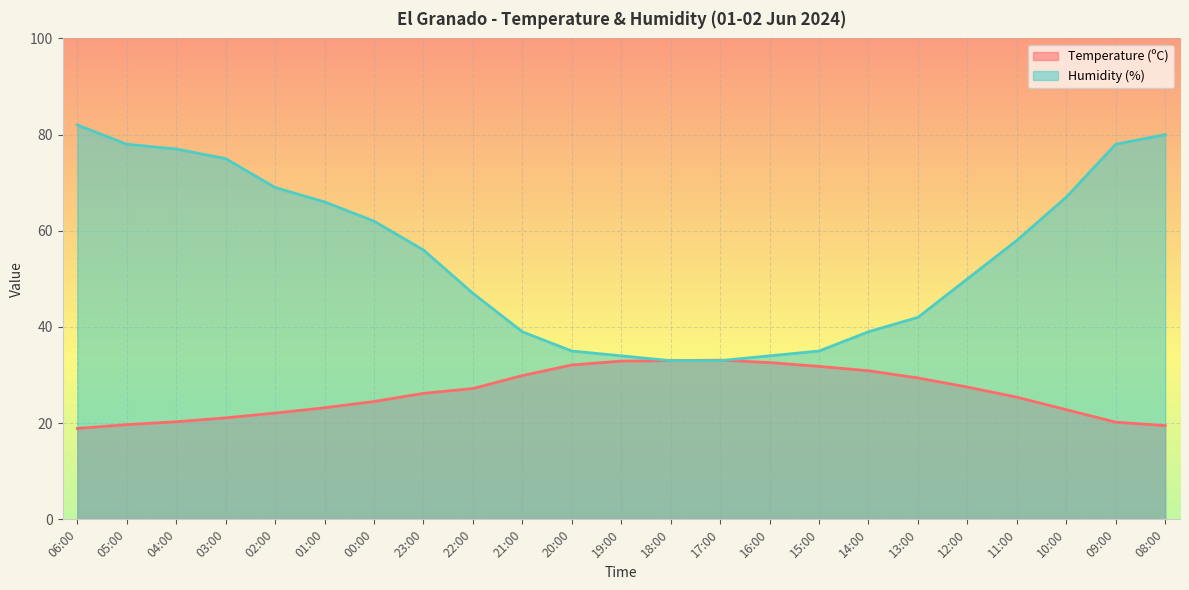

What is the value of the Humidity (%) point at the 5th from the left?

69.0